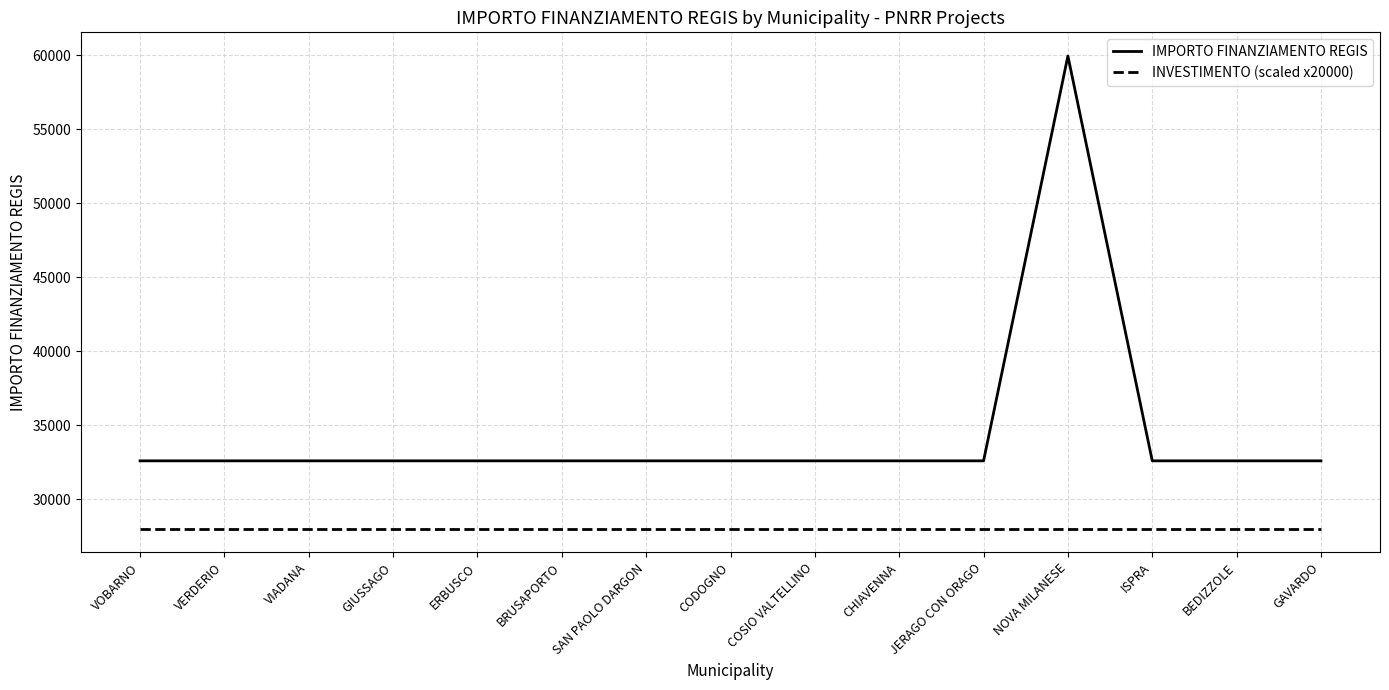

Read the INVESTIMENTO (scaled x20000) value at VIADANA.

28000